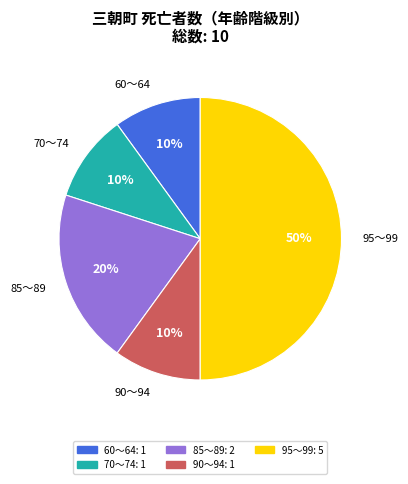

True or false: 95～99 accounts for 61% of the total.

False